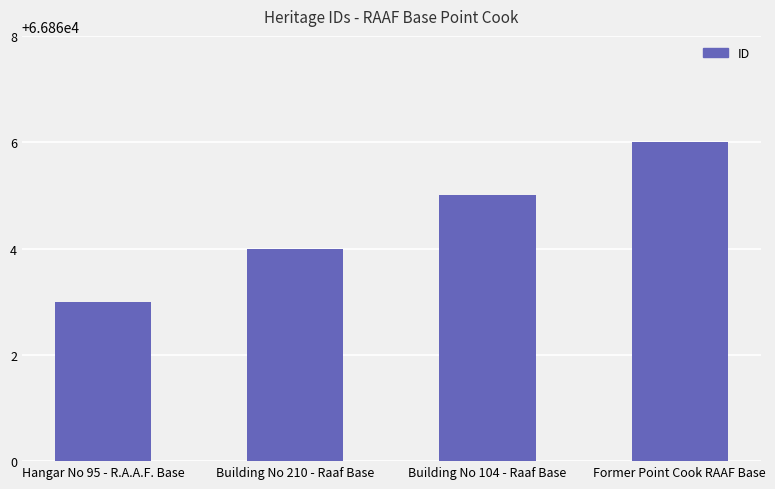

How many data points are less than 66865?

2